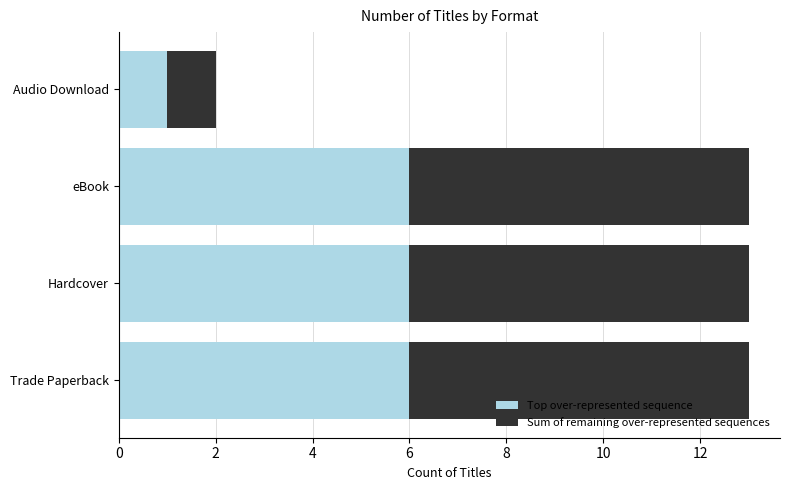

Read the Top over-represented sequence value at eBook.

6